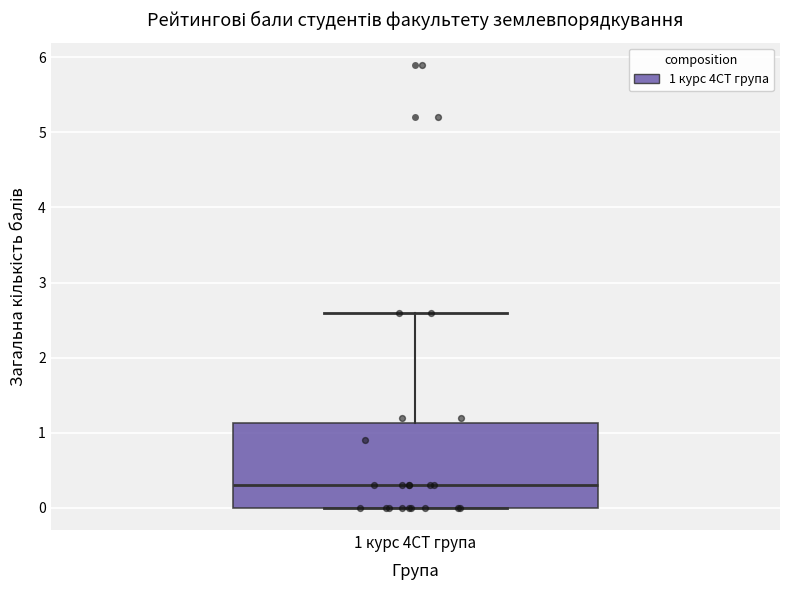

Transcribe this box plot: give where the median line is, the range the box spans, and where the two whiskers end, as read against the y-axis. The values are not printed on the chart, so give them approximately, as read against the axis.

median 0.3, box 0.0 to 1.1, whiskers 0.0 to 2.6